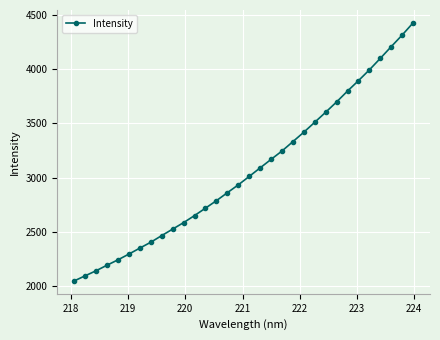

True or false: the data has more than 0 interior local peaks.

False